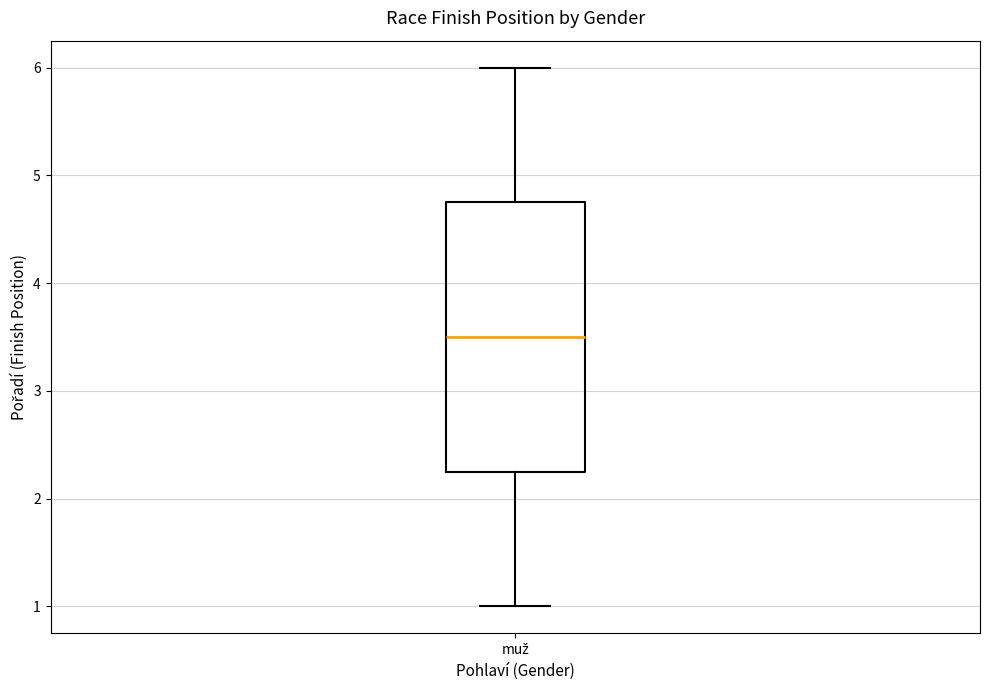

Transcribe this box plot: give where the median line is, the range the box spans, and where the two whiskers end, as read against the y-axis. The values are not printed on the chart, so give them approximately, as read against the axis.

median 3.5, box 2.3 to 4.8, whiskers 1.0 to 6.0